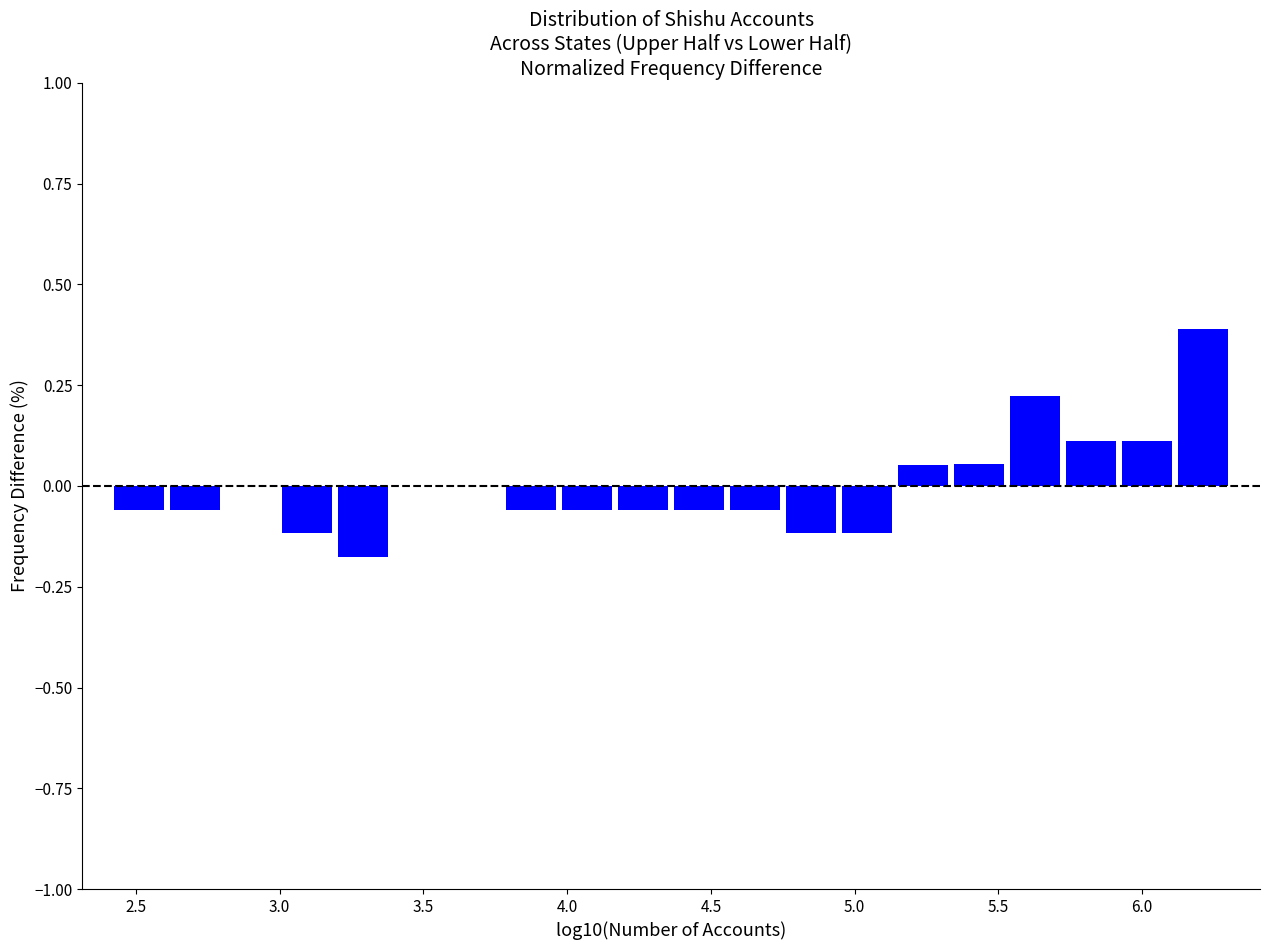

Around what value on the x-axis is the tallest bar? Give the approximate position of its centre, as read against the axis.

6.20